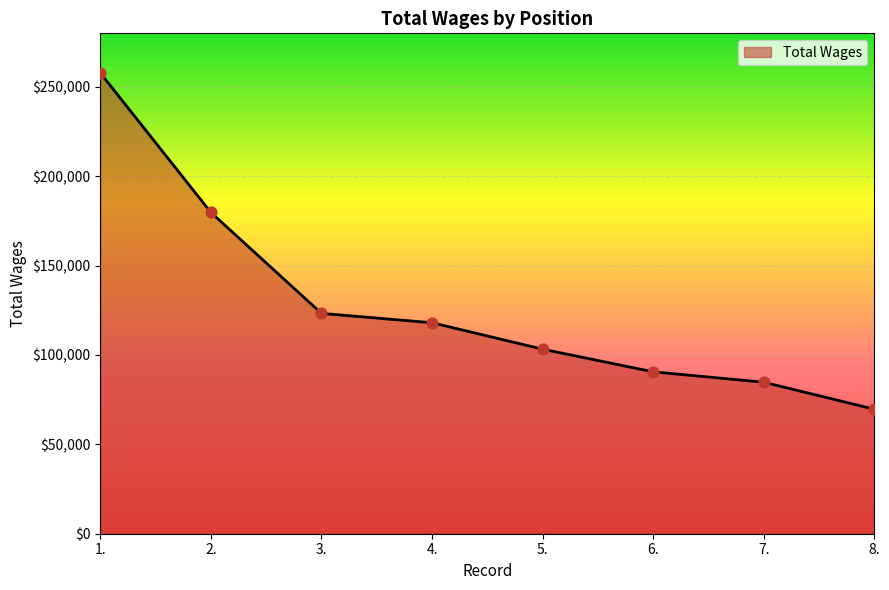

What is the change in value from 4. to 7.?

-33281